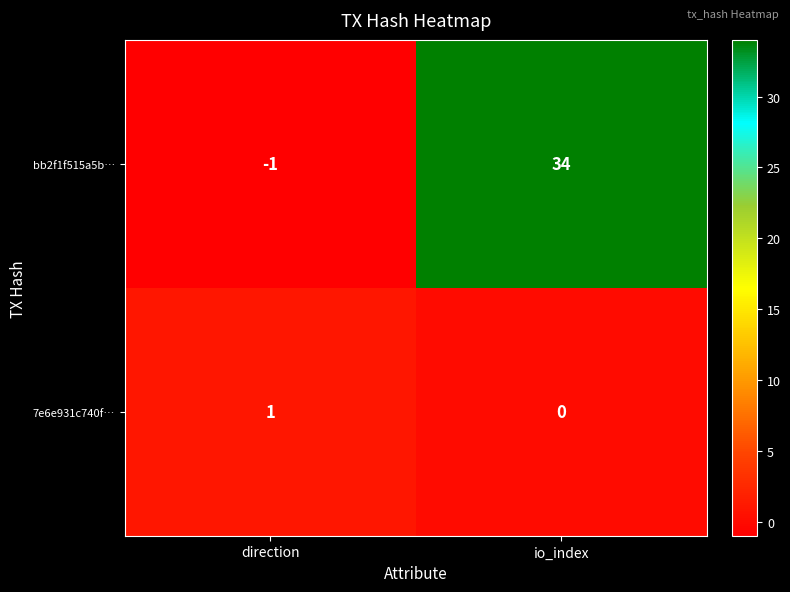

How many distinct data groups are displayed?

2